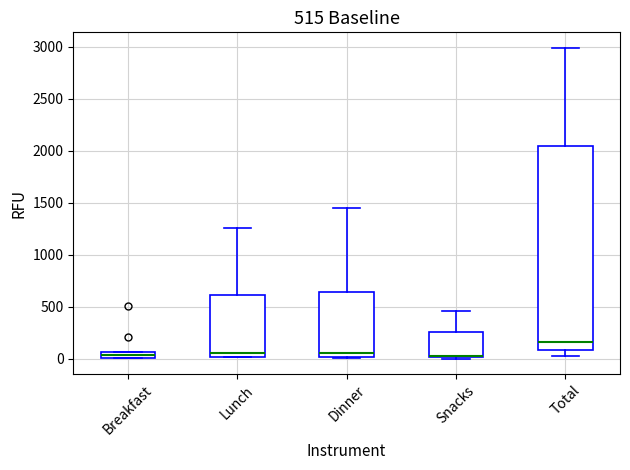

Which box is the tallest, from its lower edge to its upper edge?

Total